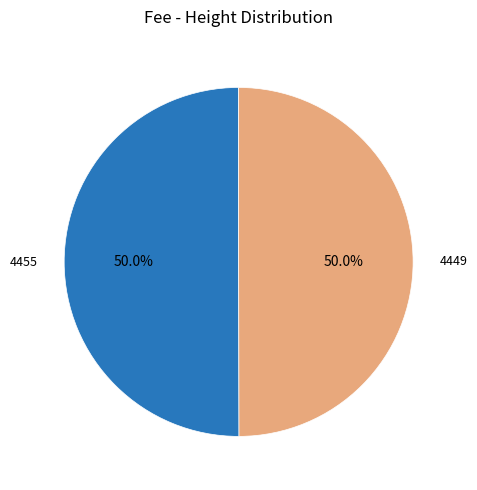

The 4449 slice represents 50% of the pie. True or false?

True